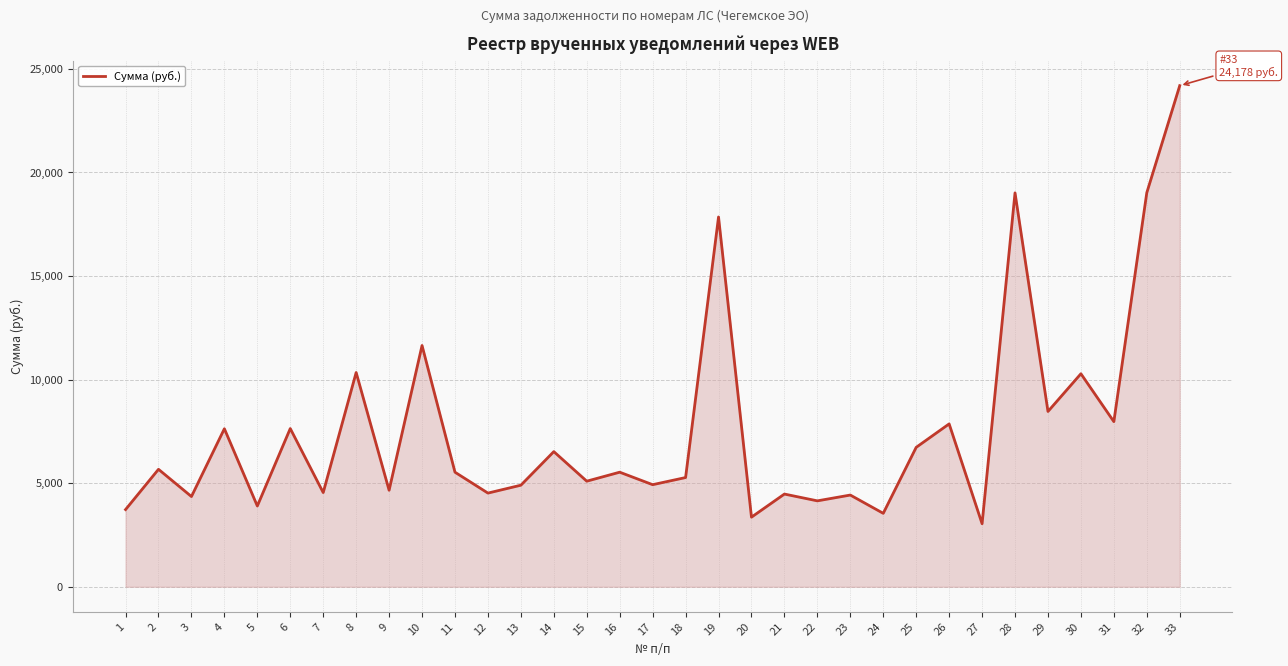

What is the difference between the values at 27 and 22?

1103.9